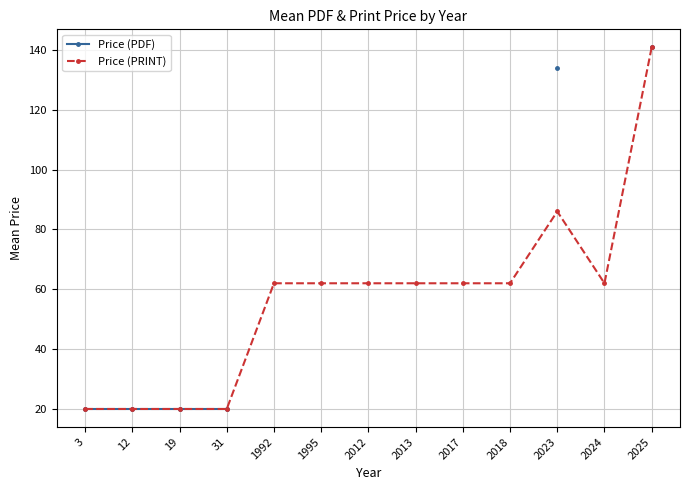

What is the value of the Price (PRINT) point at the 6th from the left?

62.0